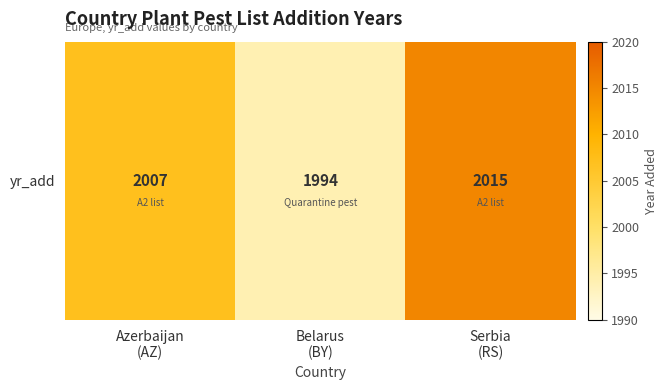

What is the sum of the values at Serbia
(RS) and Belarus
(BY)?

4009